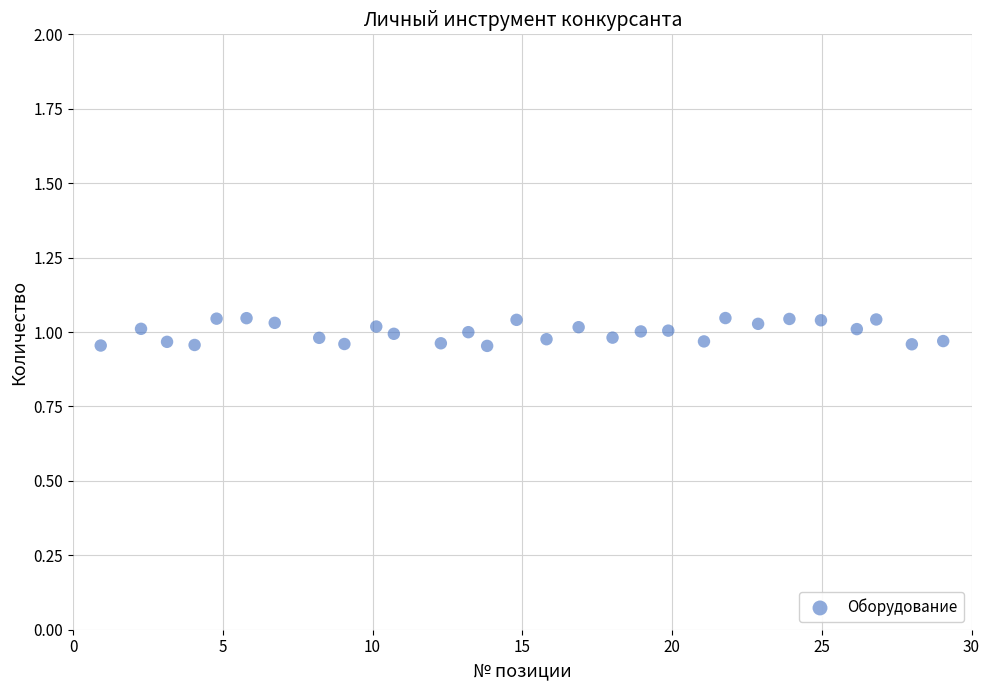

What is the range of X values (max minus min)?

28.1